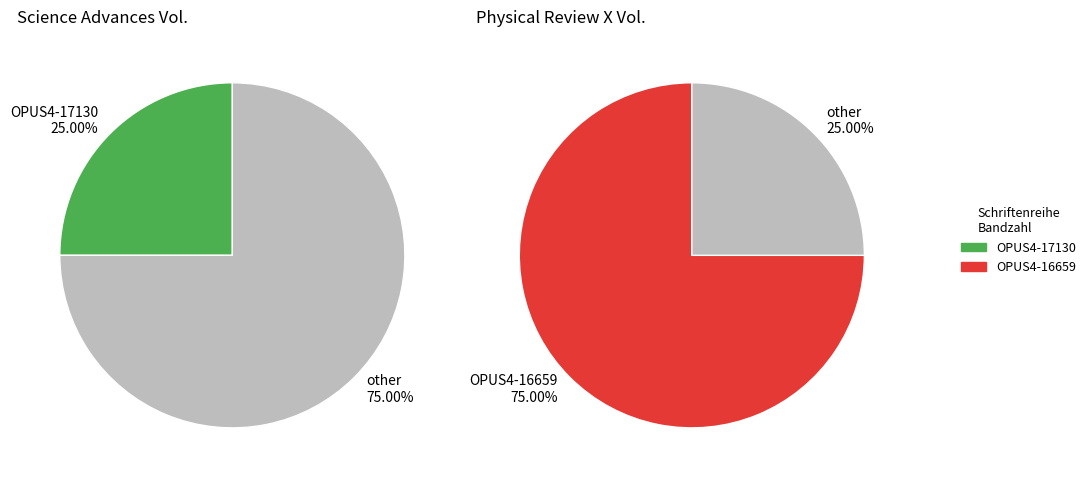

How many slices are in this pie chart?

2